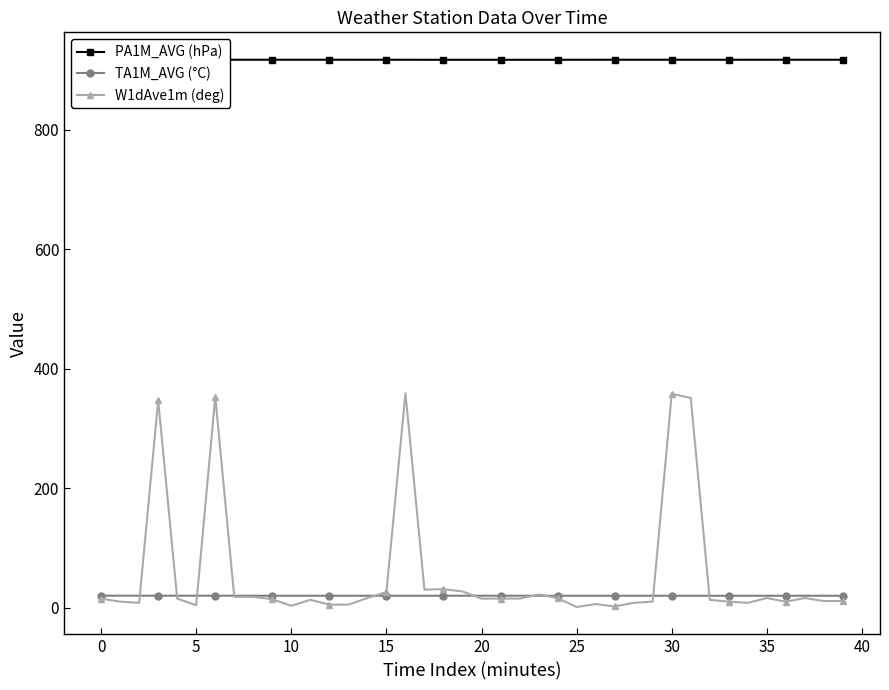

At which label is W1dAve1m (deg) closest to 180?

18